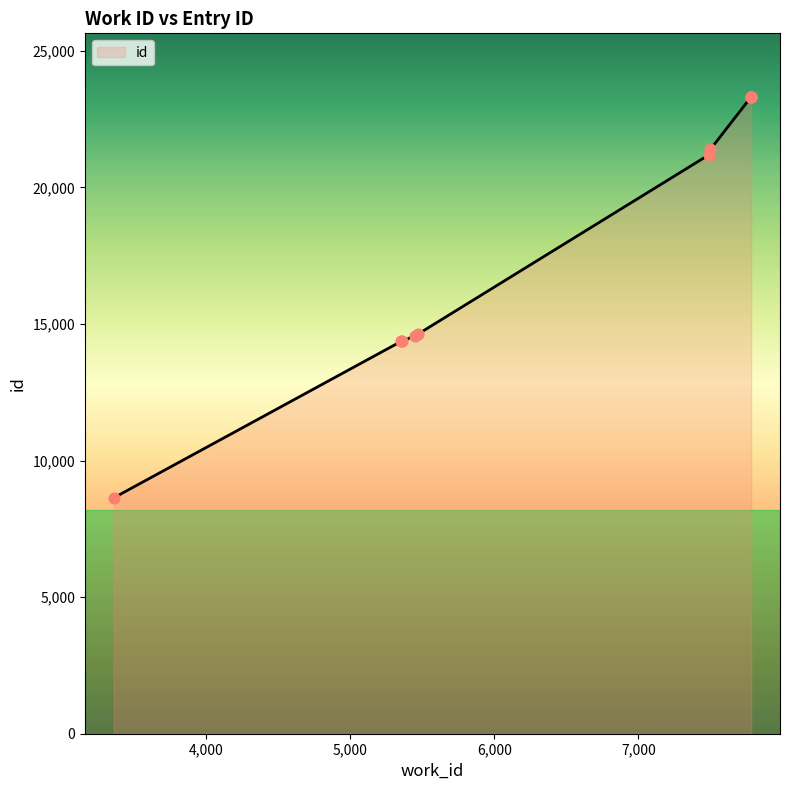

What is the change in value from 3362 to 7781?

+14675